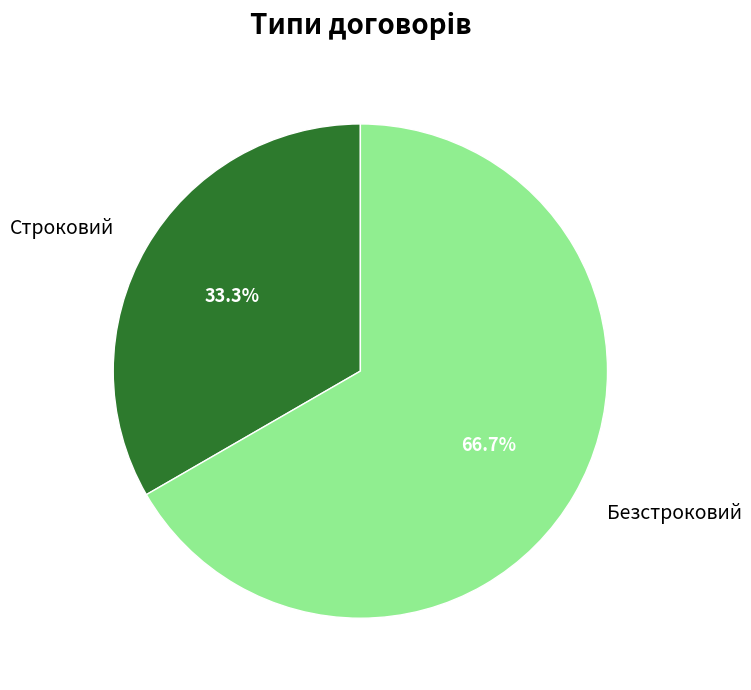

True or false: Строковий accounts for 33% of the total.

True